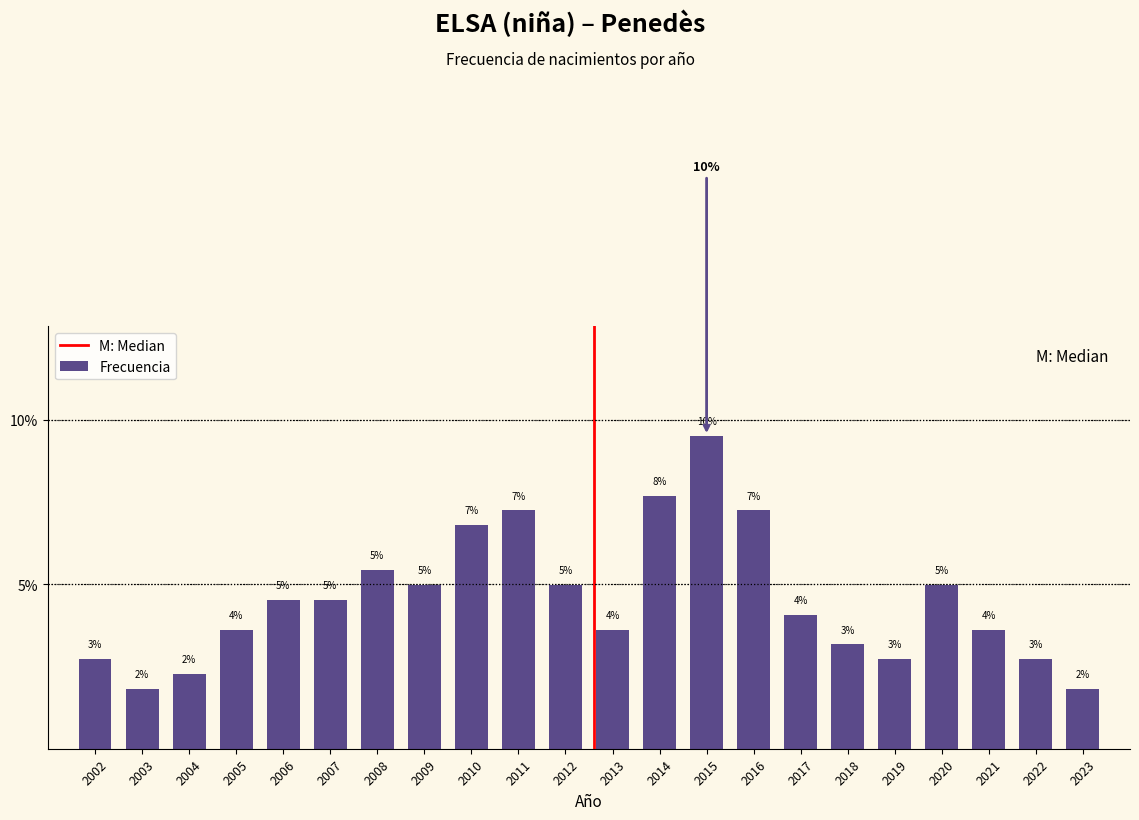

Does the chart contain any negative values?

No